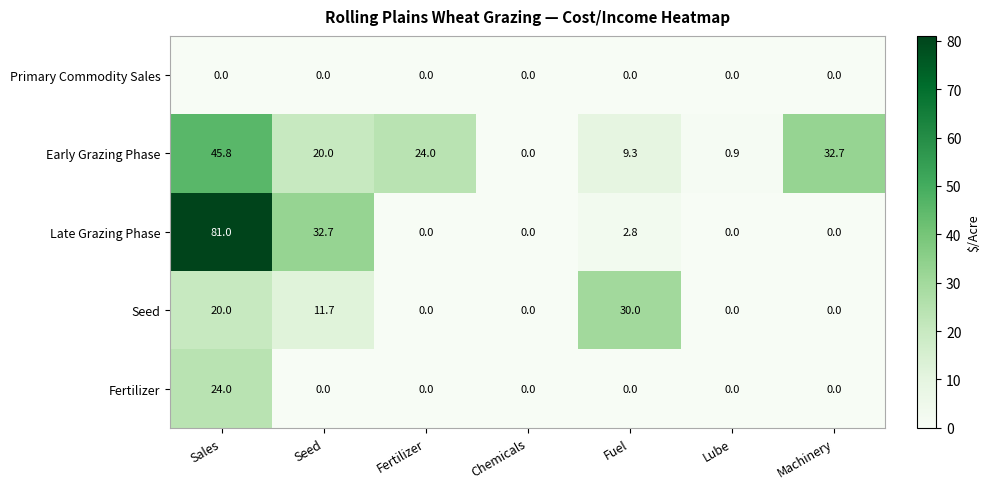

Which series has the widest spread of values?

Late Grazing Phase